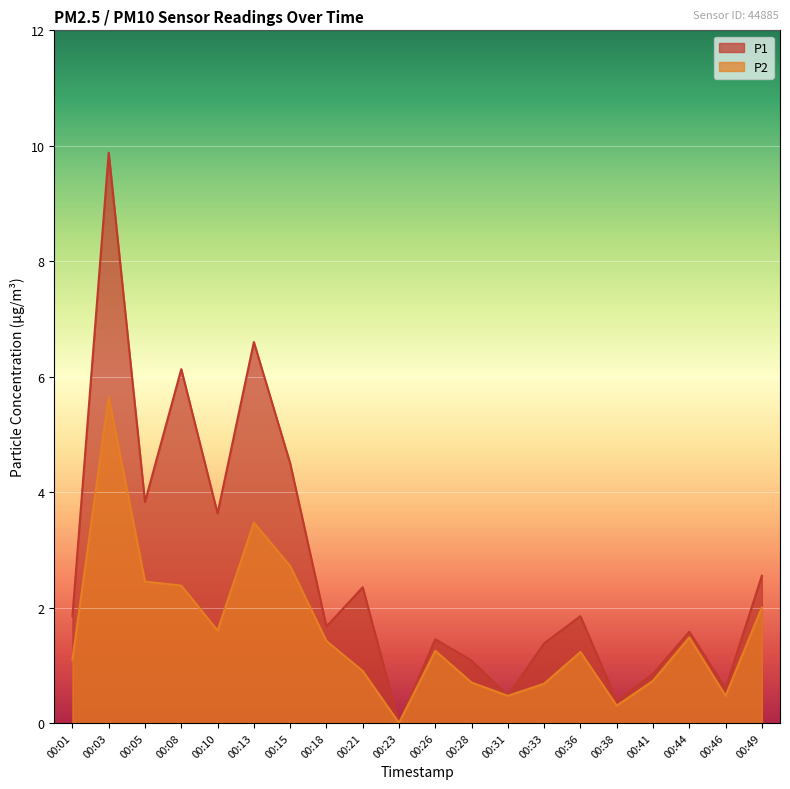

What is the spread (max minus min) of values at 00:03?

4.2